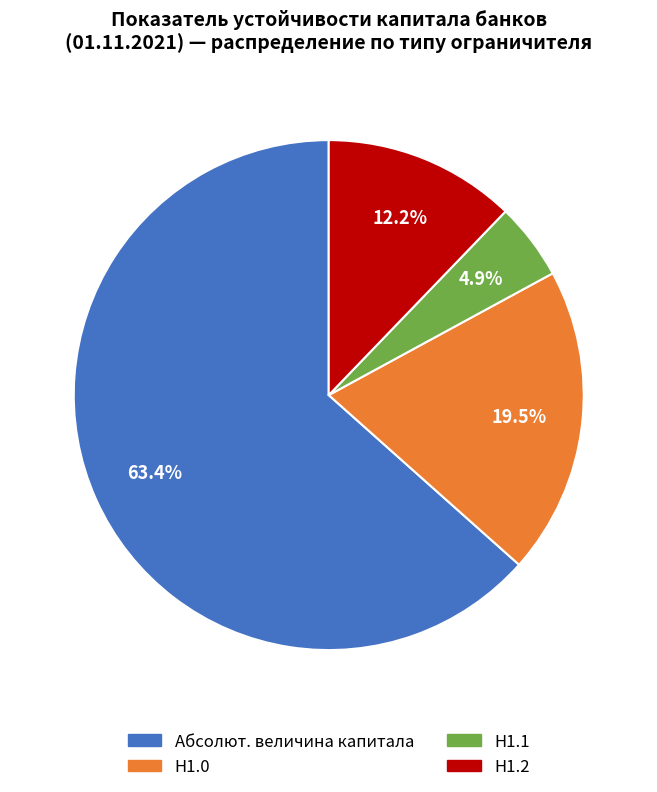

How many segments does this pie chart have?

4